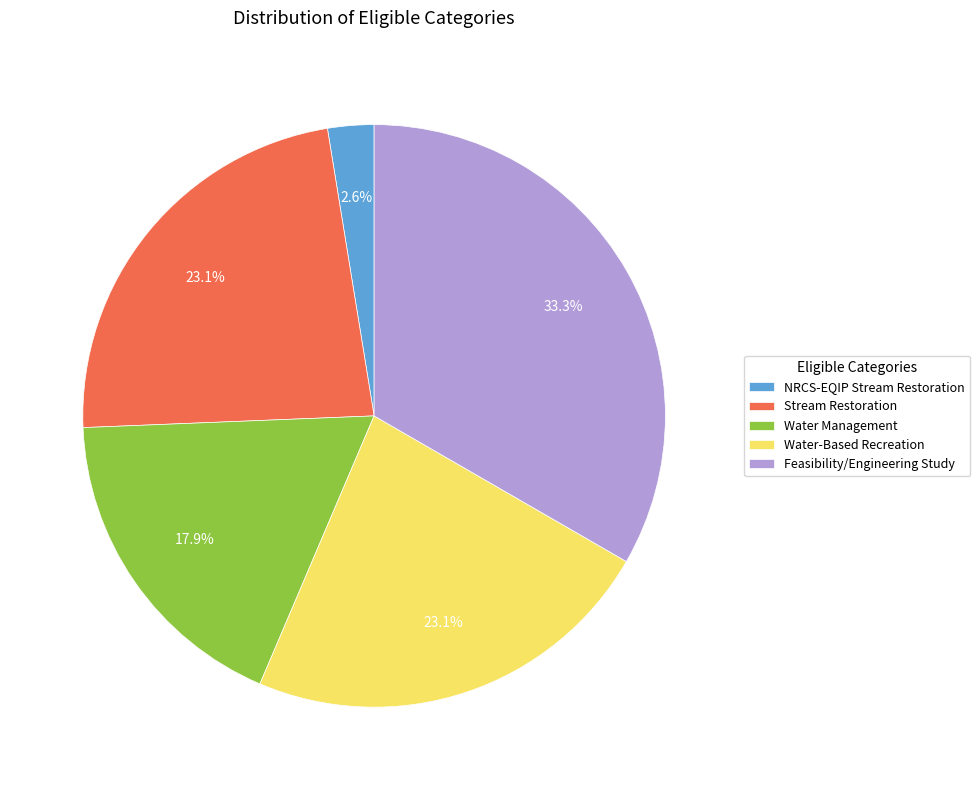

Count the number of slices in the pie.

5